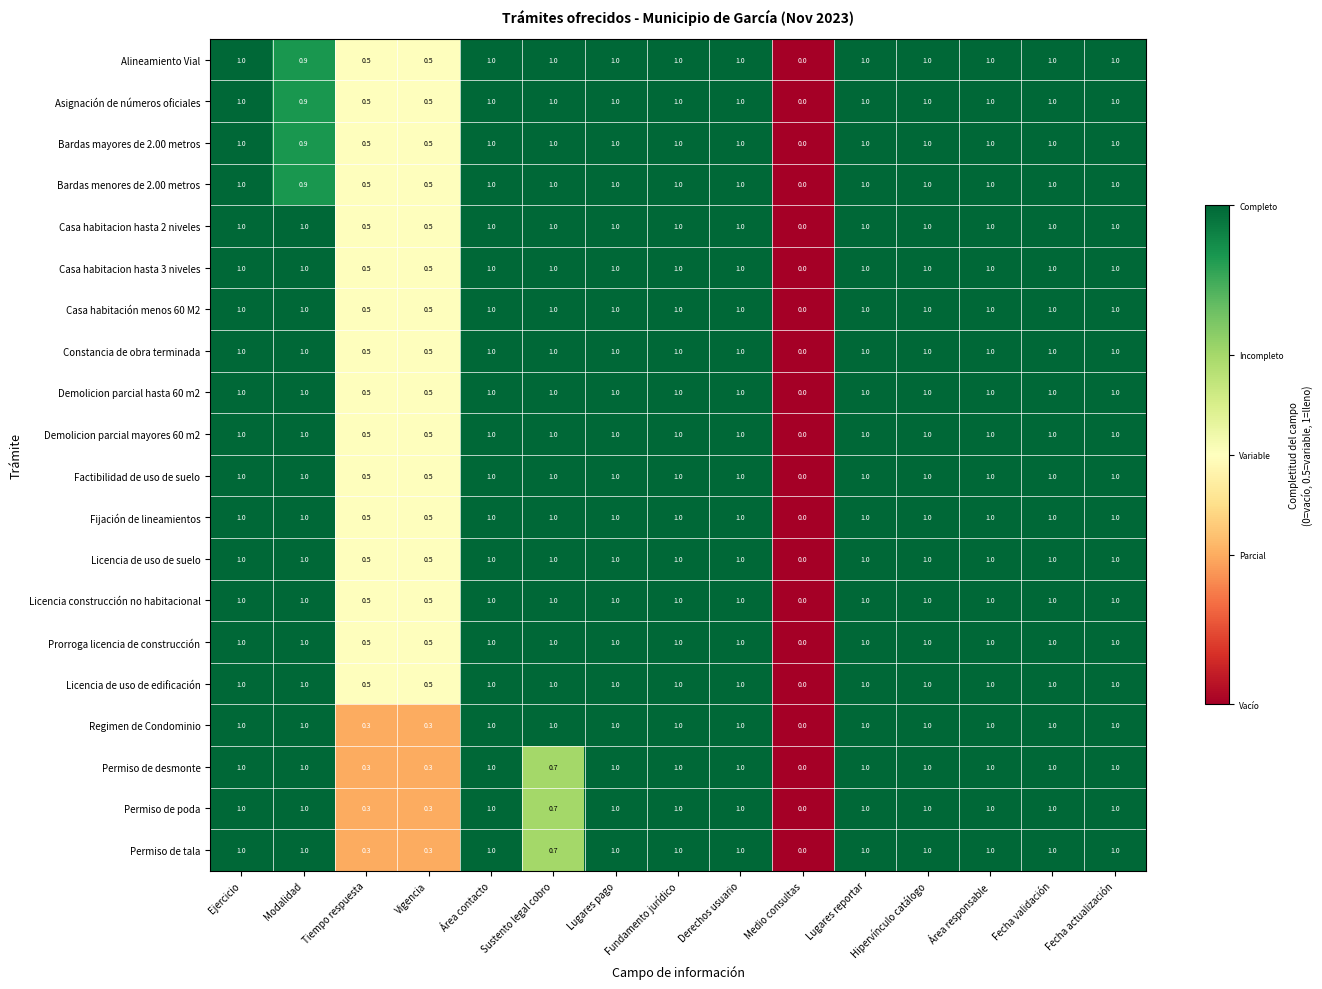

Count the Permiso de desmonte values in the range 0 to 1.

15